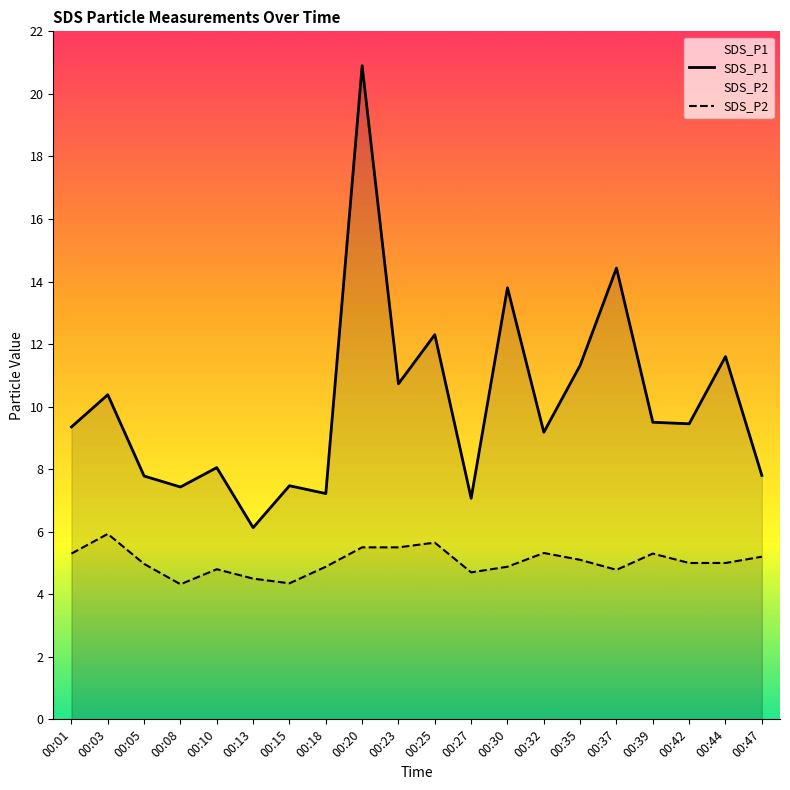

Reading left to right, list all the values displayed in this chart.

SDS_P1: 00:01=9.3	00:03=10.4	00:05=7.8	00:08=7.4	00:10=8.1	00:13=6.1	00:15=7.5	00:18=7.2	00:20=20.9	00:23=10.7	00:25=12.3	00:27=7.1	00:30=13.8	00:32=9.2	00:35=11.3	00:37=14.4	00:39=9.5	00:42=9.4	00:44=11.6	00:47=7.8
SDS_P2: 00:01=5.3	00:03=5.9	00:05=5.0	00:08=4.3	00:10=4.8	00:13=4.5	00:15=4.3	00:18=4.9	00:20=5.5	00:23=5.5	00:25=5.7	00:27=4.7	00:30=4.9	00:32=5.3	00:35=5.1	00:37=4.8	00:39=5.3	00:42=5.0	00:44=5.0	00:47=5.2